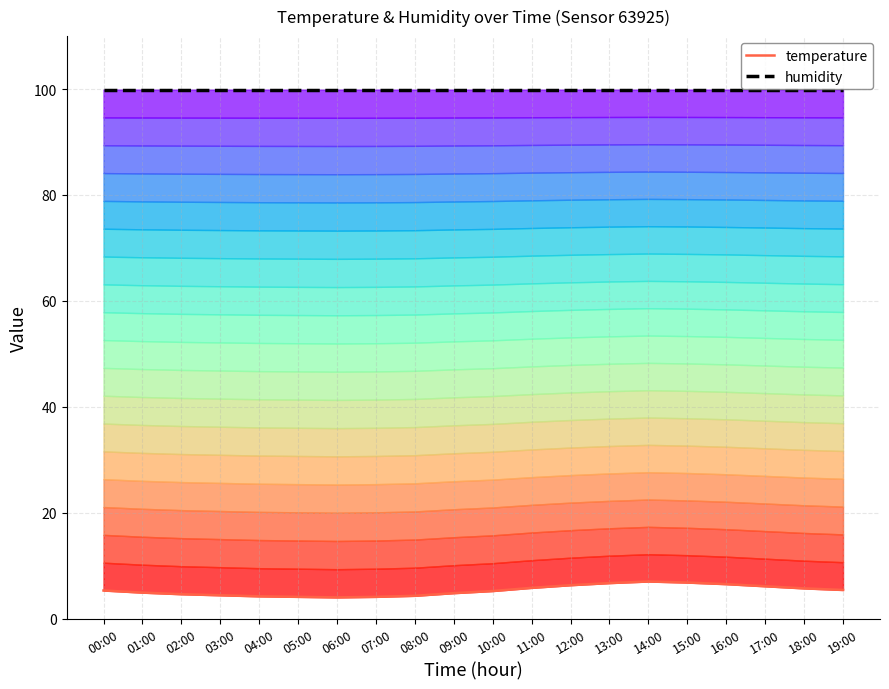

Is the value of temperature at 13:00 greater than the value of humidity at 13:00?

No